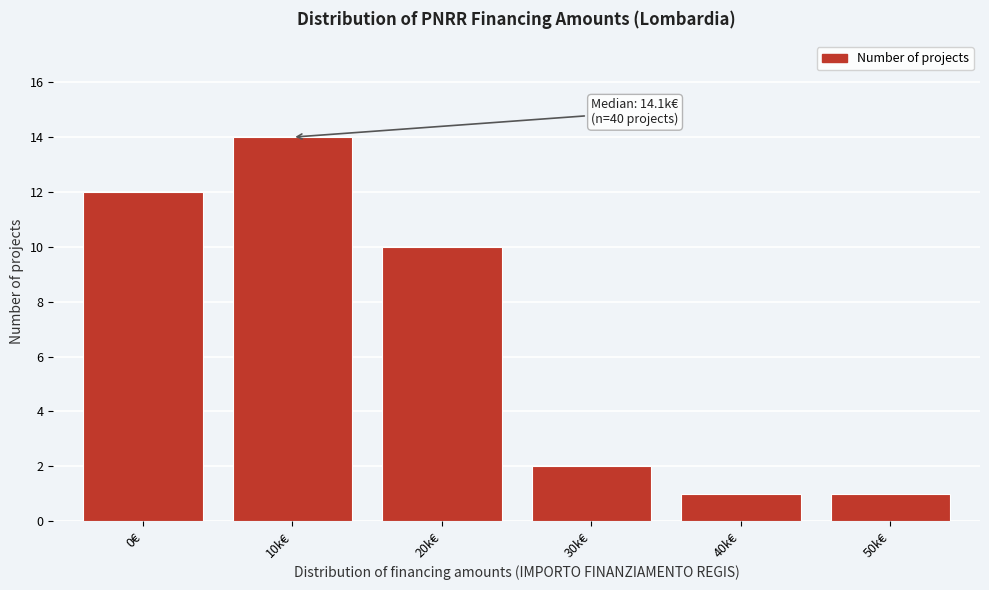

Reading left to right, what are all the values shown in this chart?

0€=12	10k€=14	20k€=10	30k€=2	40k€=1	50k€=1